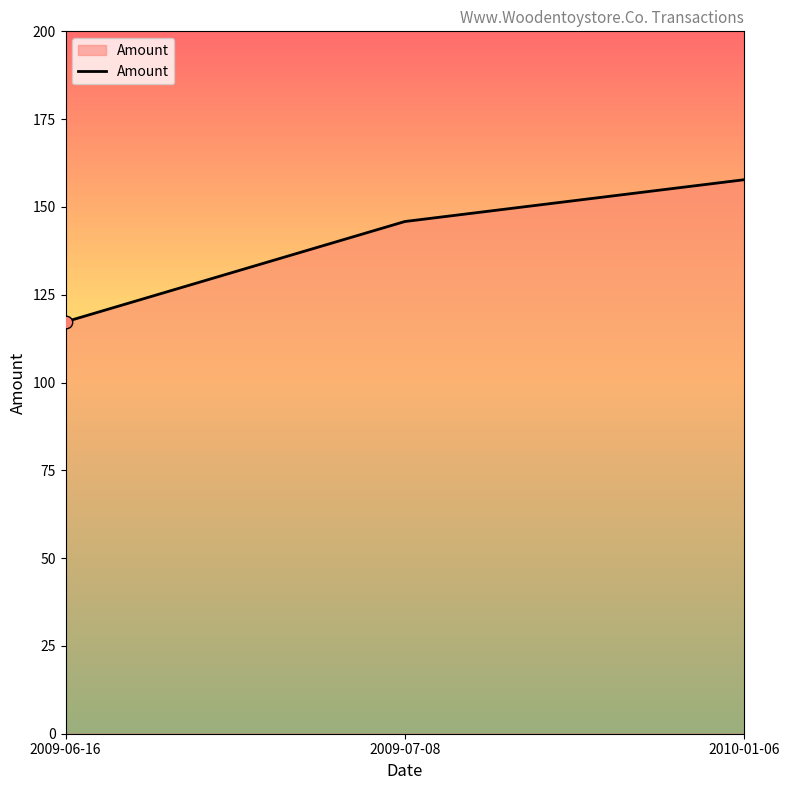

What is the ratio of the value at 2009-07-08 to the value at 2010-01-06?

0.9